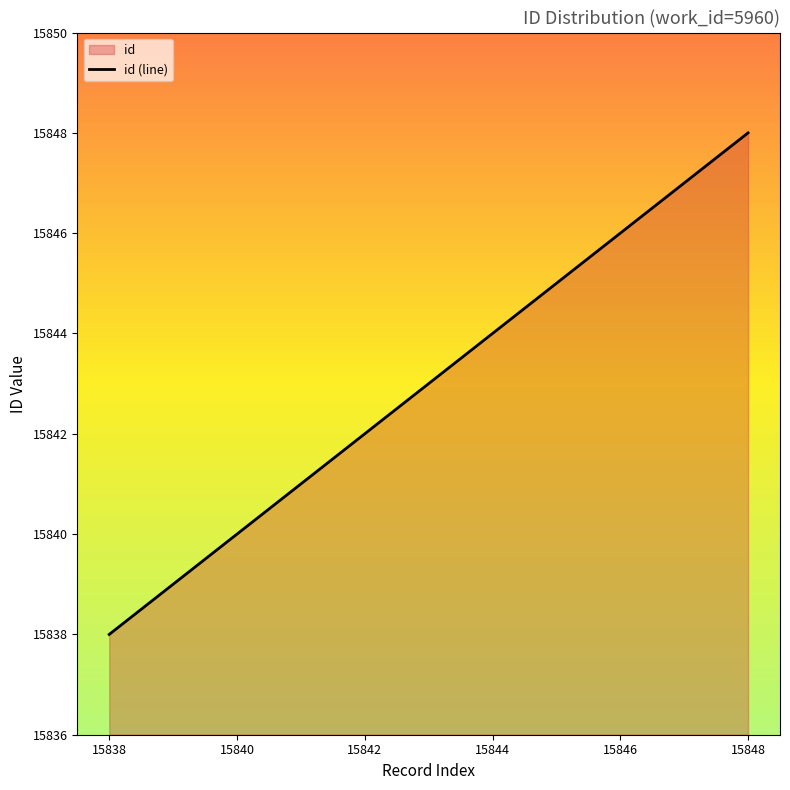

What is the difference between the maximum and minimum values?

10